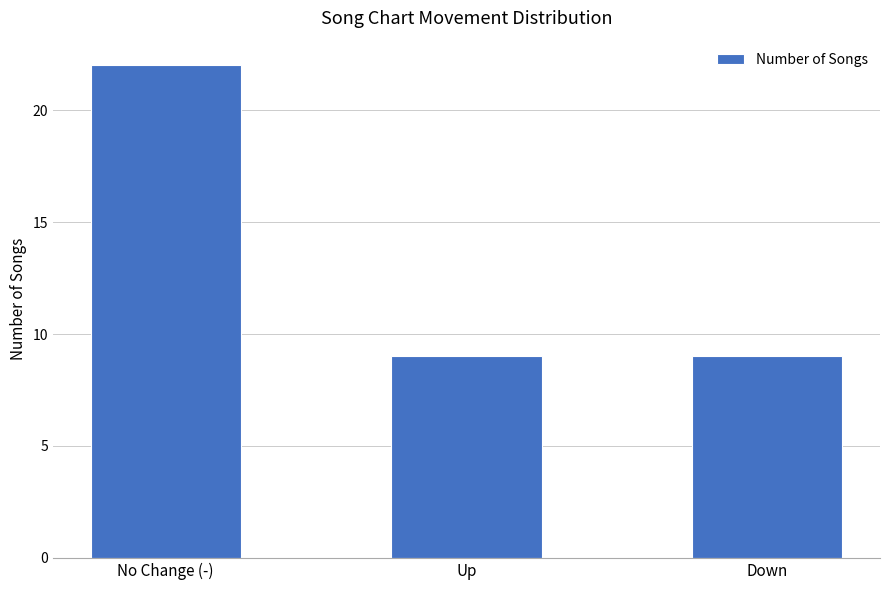

The value at Up is 14. True or false?

False